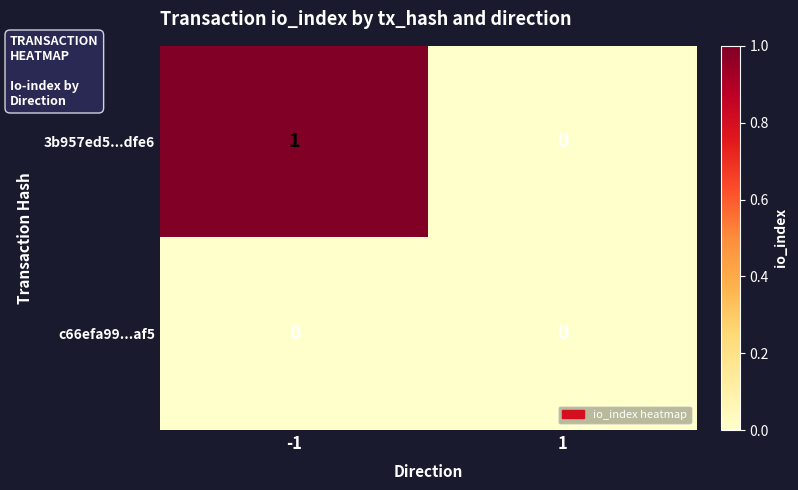

Between -1 and 1, which series saw the biggest shift?

3b957ed5...dfe6